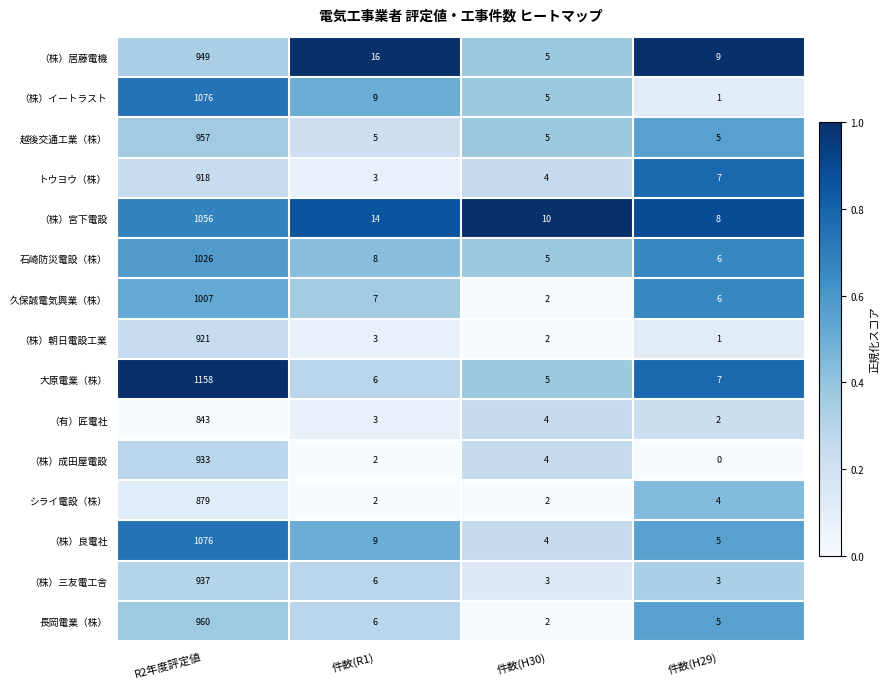

The 越後交通工業（株） series shows 5 at 件数(H30). True or false?

True